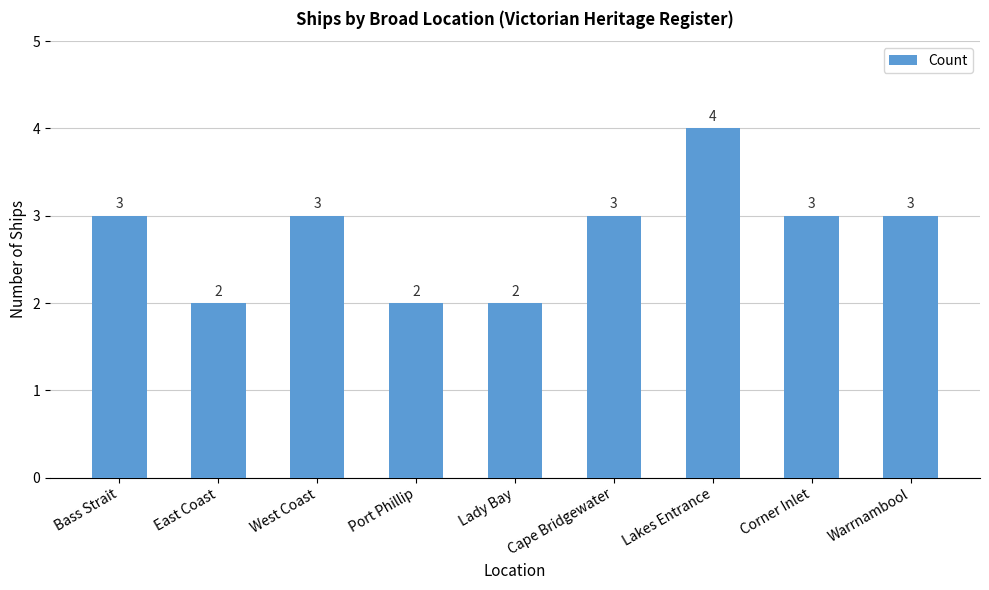

What is the minimum value shown in the chart?

2